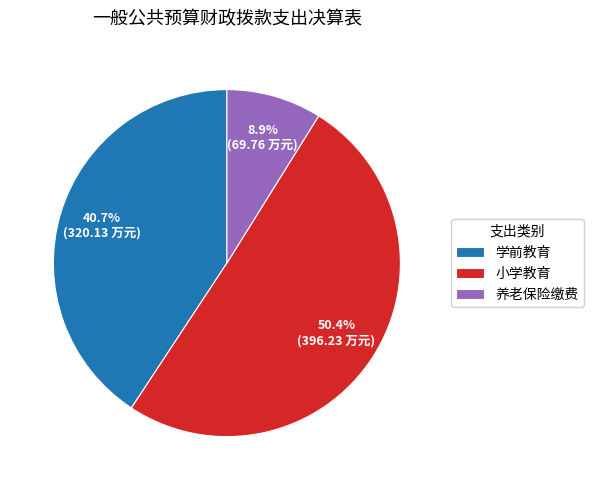

Which category has the smallest portion of the pie?

养老保险缴费